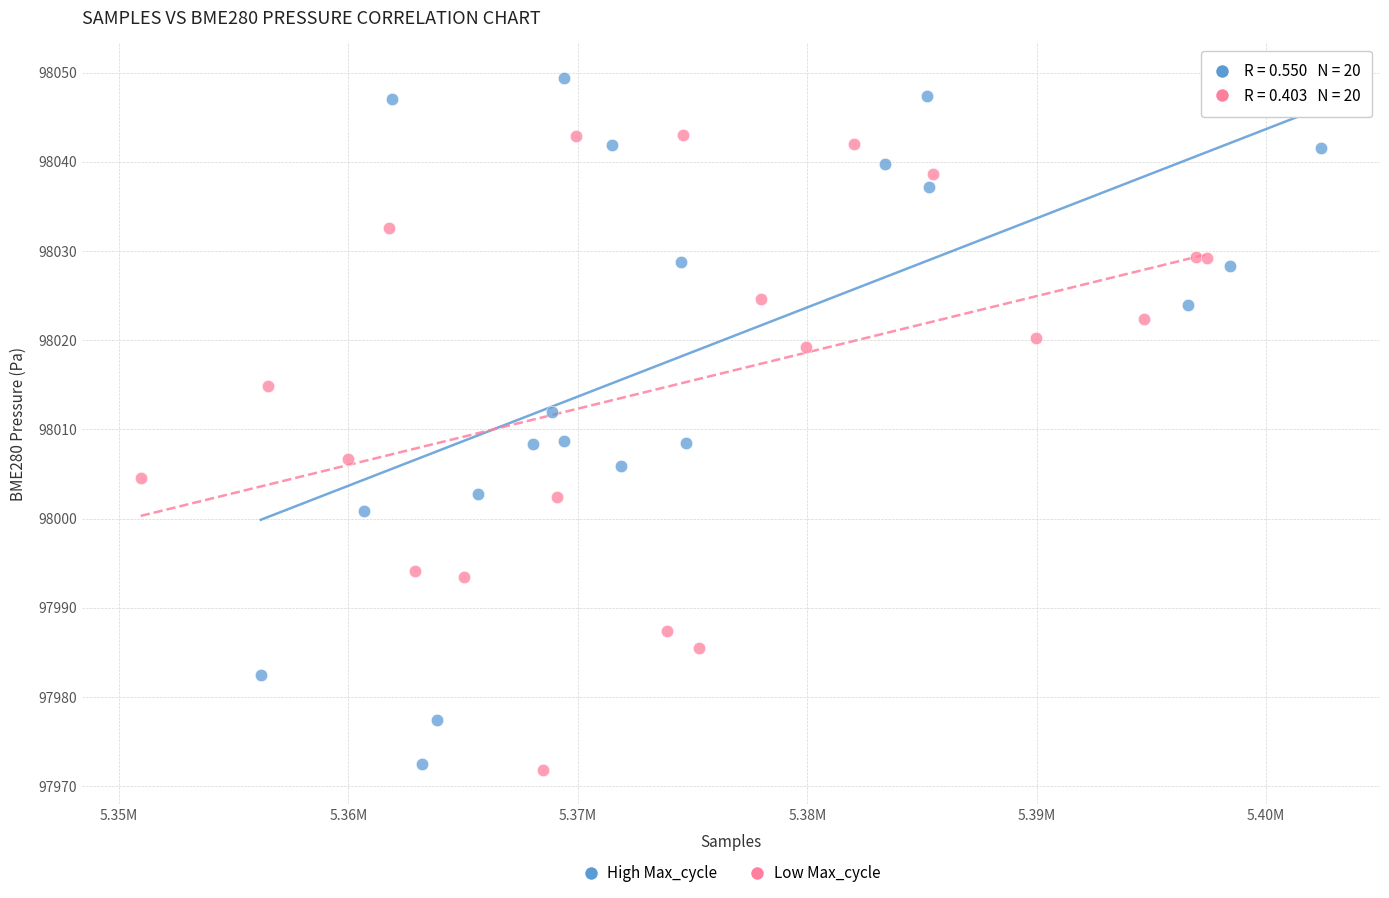

Which series reaches the maximum Y coordinate?

High Max_cycle